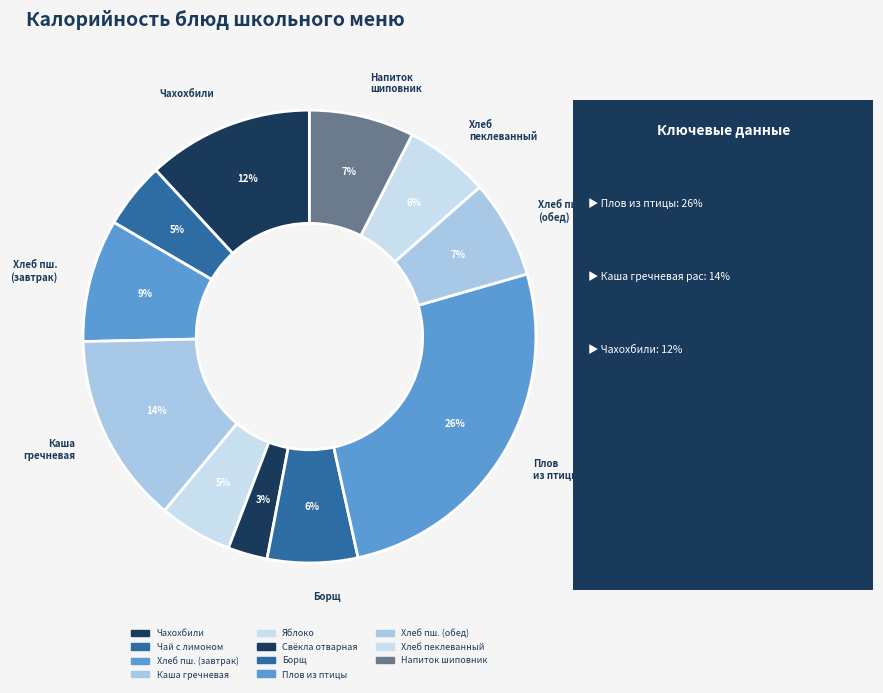

How many slices are in this pie chart?

11